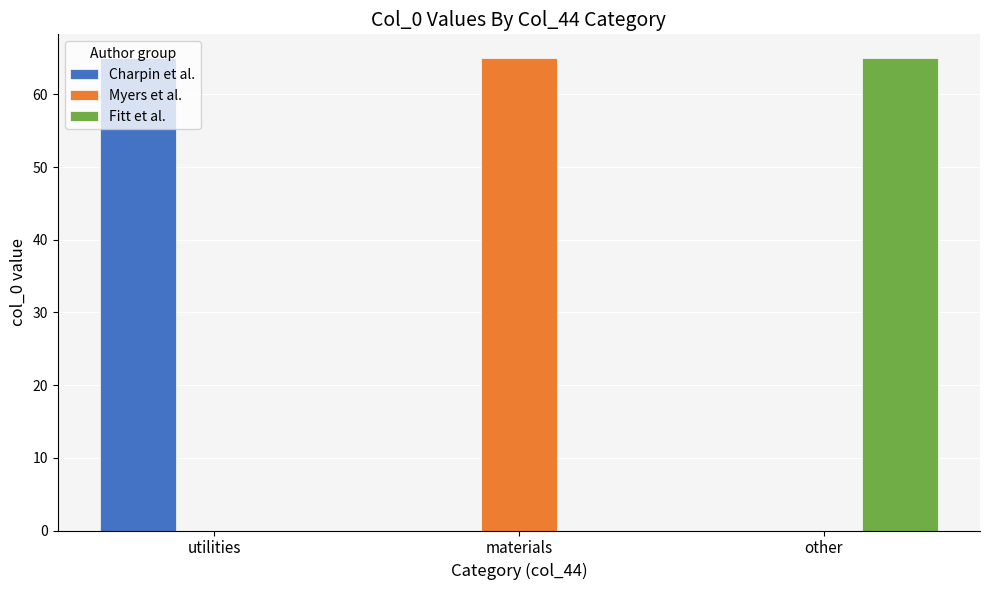

What is the sum of all Charpin et al. values?

65